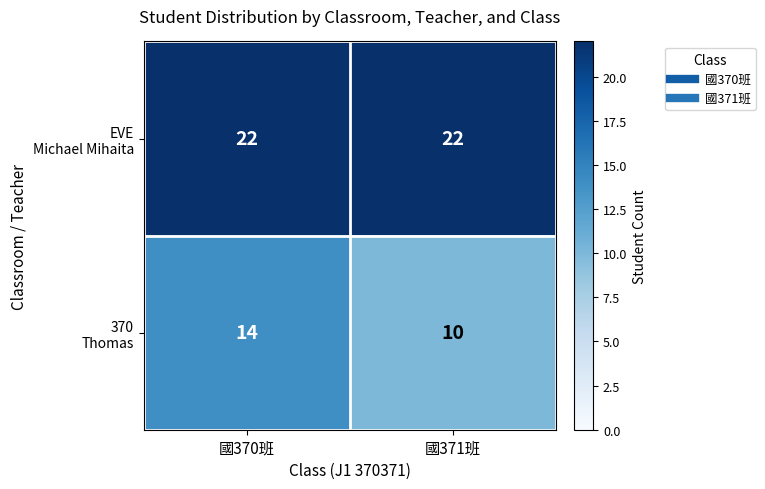

What is the maximum value shown in the chart?

22